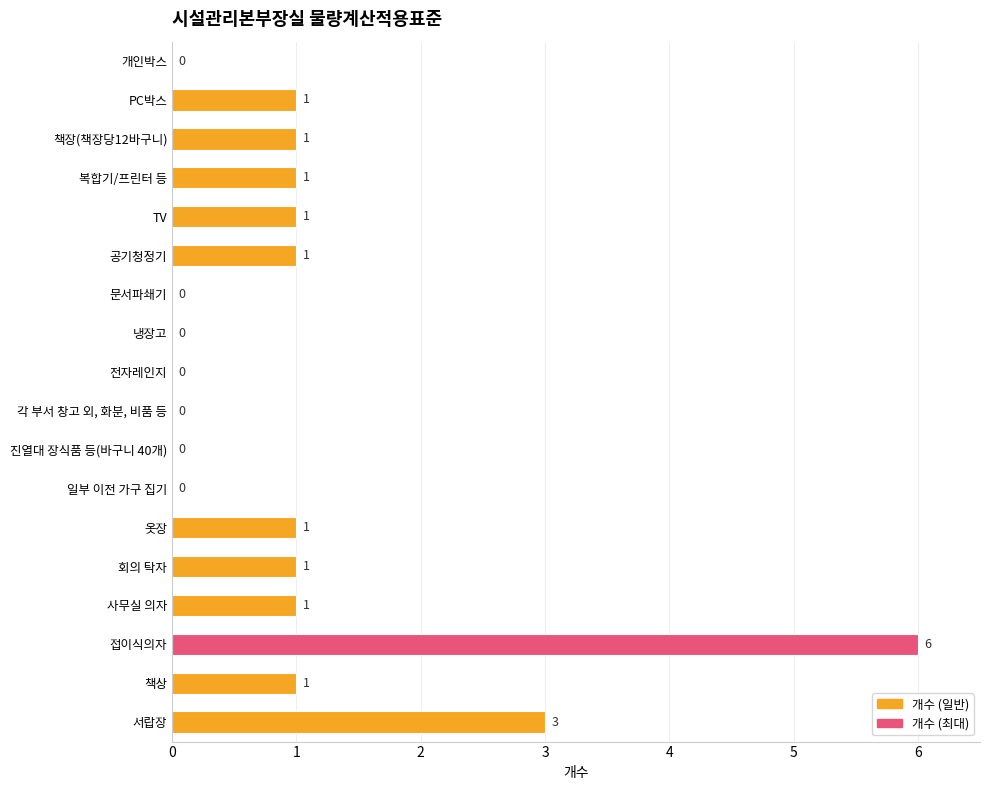

Reading top to bottom, what are all the values shown in this chart?

개인박스=0	PC박스=1	책장(책장당12바구니)=1	복합기/프린터 등=1	TV=1	공기청정기=1	문서파쇄기=0	냉장고=0	전자레인지=0	각 부서 창고 외, 화분, 비품 등=0	진열대 장식품 등(바구니 40개)=0	일부 이전 가구 집기=0	옷장=1	회의 탁자=1	사무실 의자=1	접이식의자=6	책상=1	서랍장=3